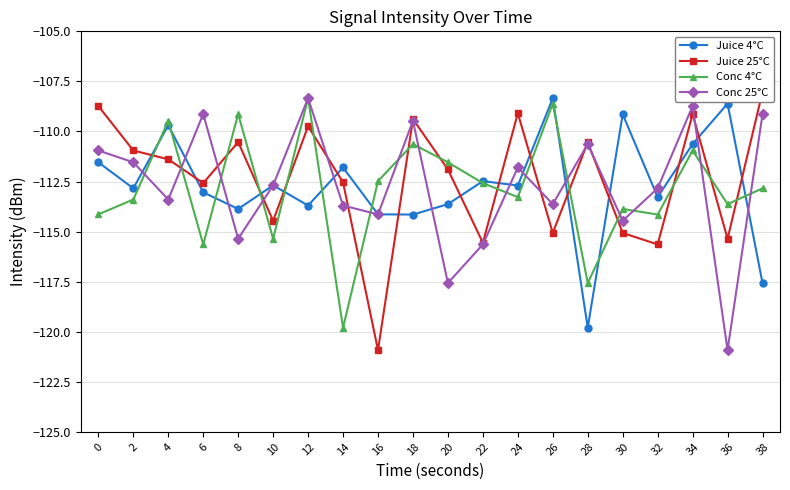

The value of Conc 4°C at 14 is -41.7. True or false?

False